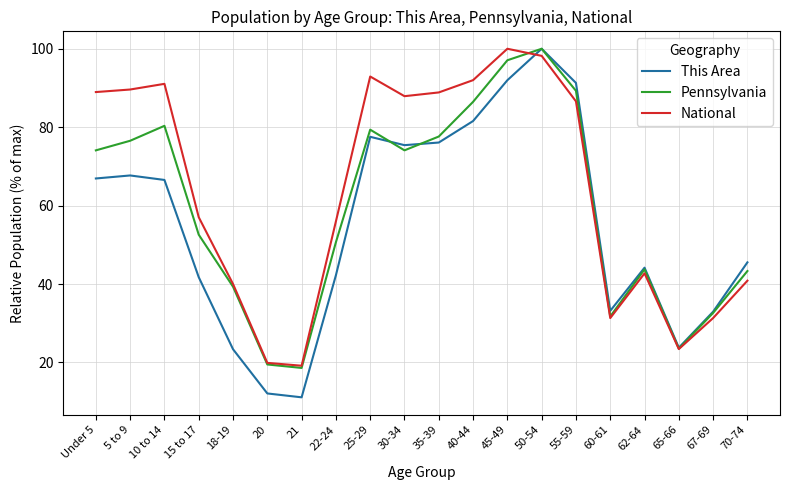

Where do National and This Area first cross each other?

45-49 and 50-54